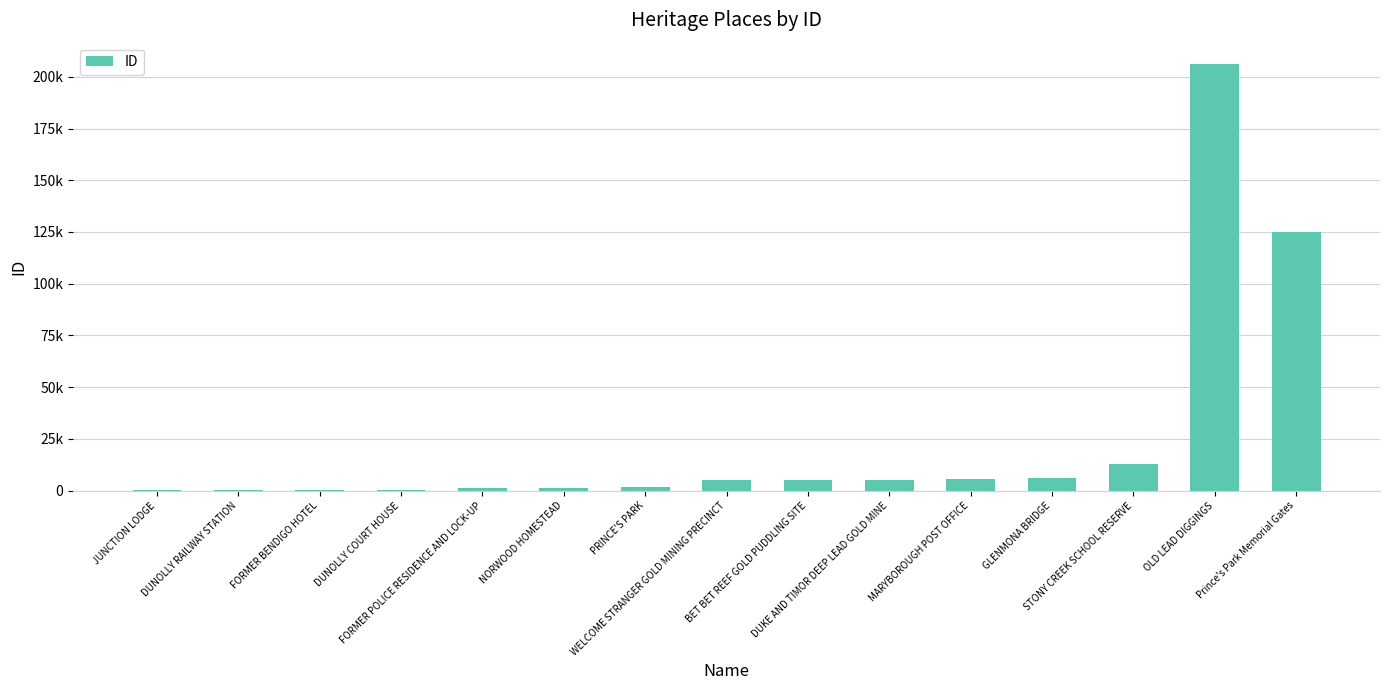

What position from the left is DUNOLLY COURT HOUSE?

4